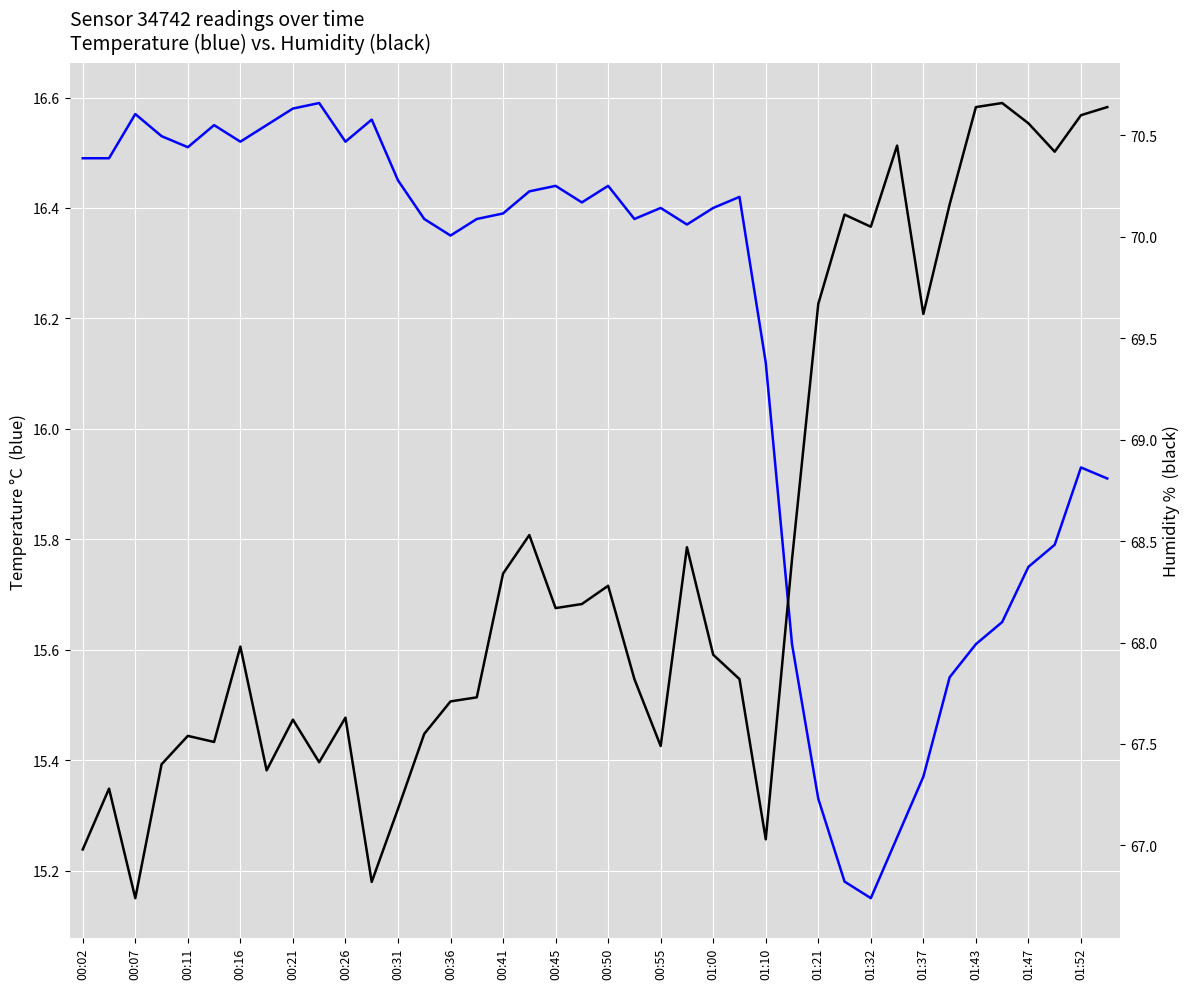

Rank the series at 25 from highest to lowest value.

humidity, temperature